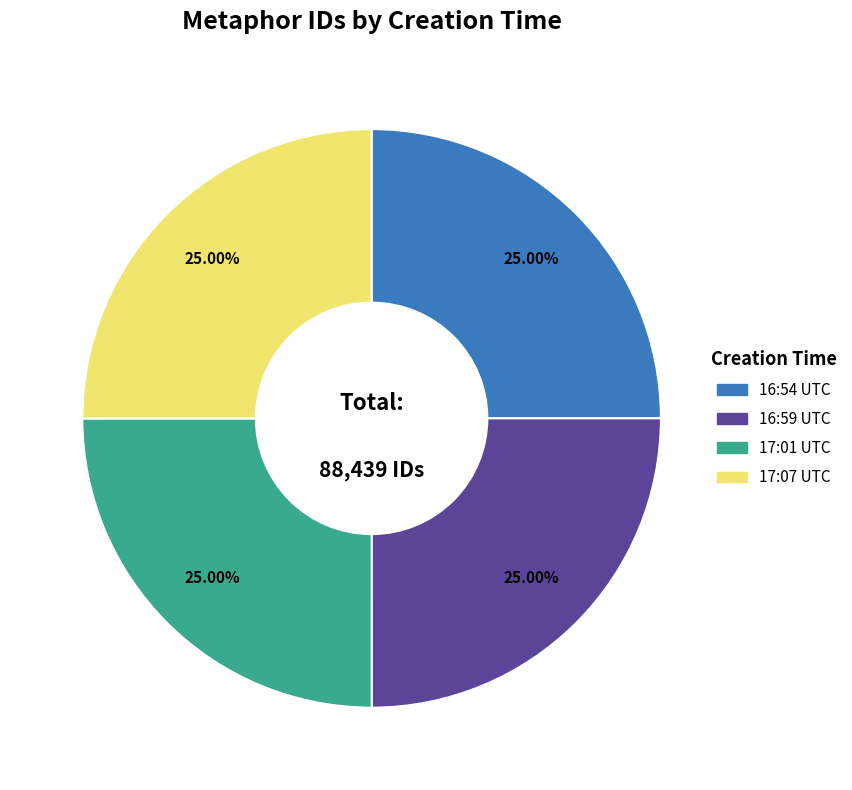

The 16:59 UTC slice represents 25% of the pie. True or false?

True